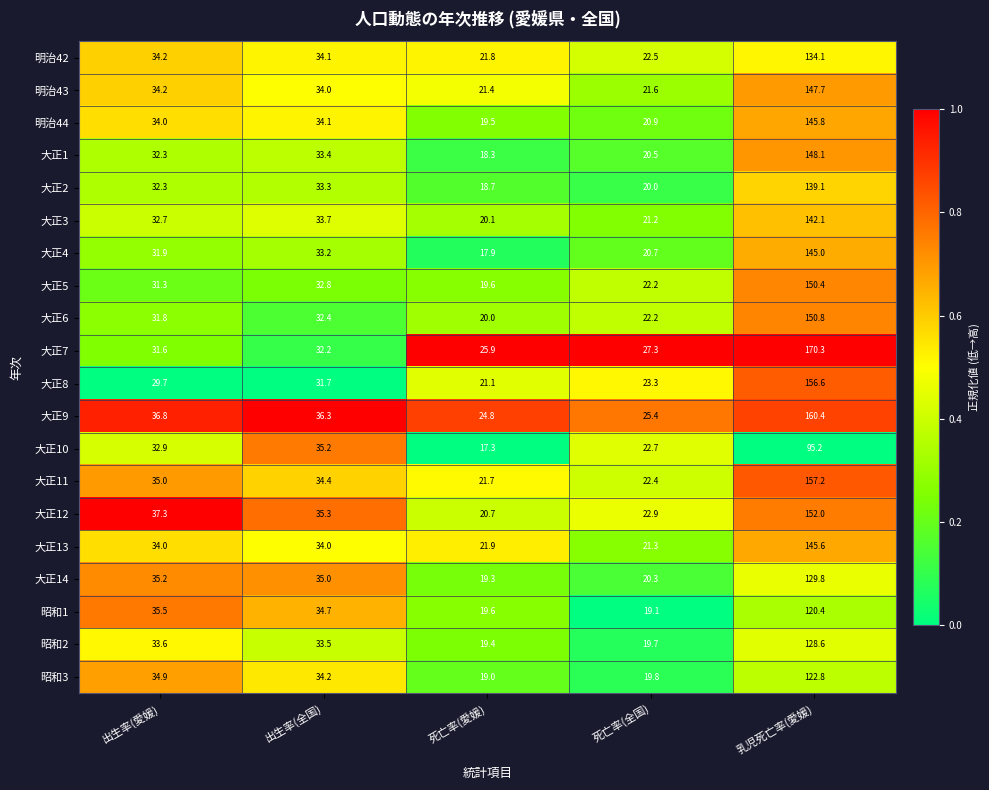

Which series has the largest range (max minus min)?

大正7